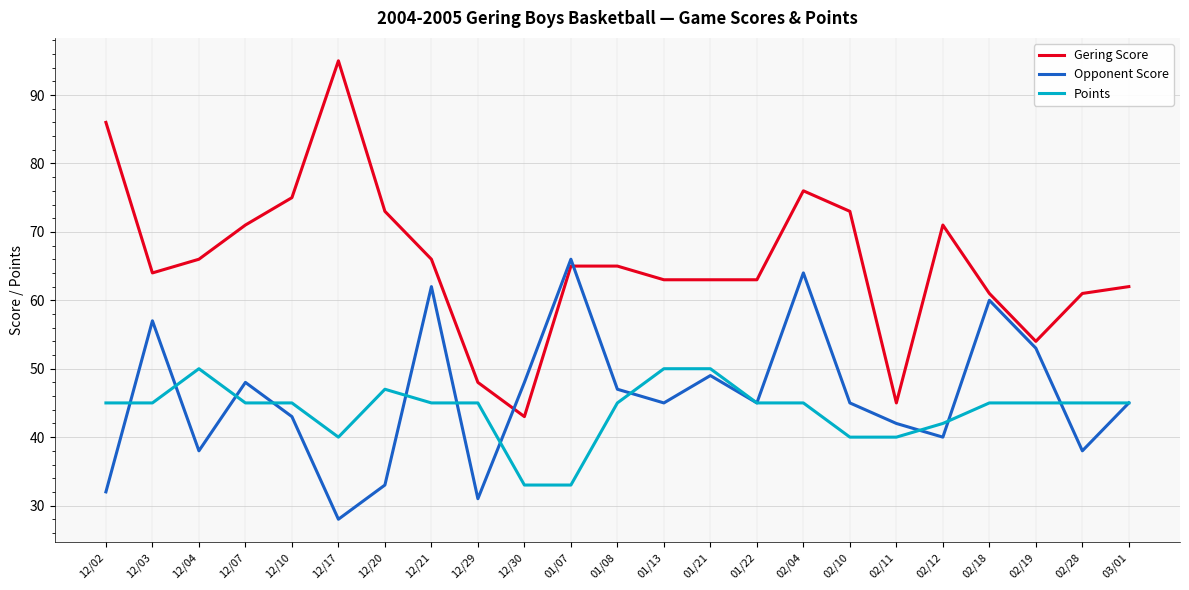

At 01/13, list the series in order from smallest to largest.

Opponent Score, Points, Gering Score